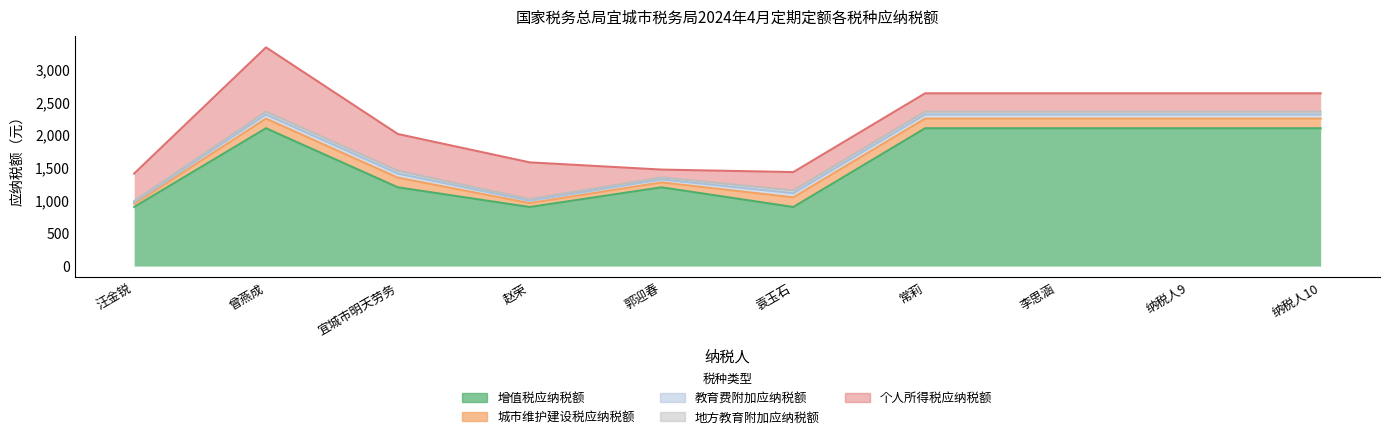

Rank the series by their maximum value, from lowest to highest.

地方教育附加应纳税额, 教育费附加应纳税额, 城市维护建设税应纳税额, 个人所得税应纳税额, 增值税应纳税额